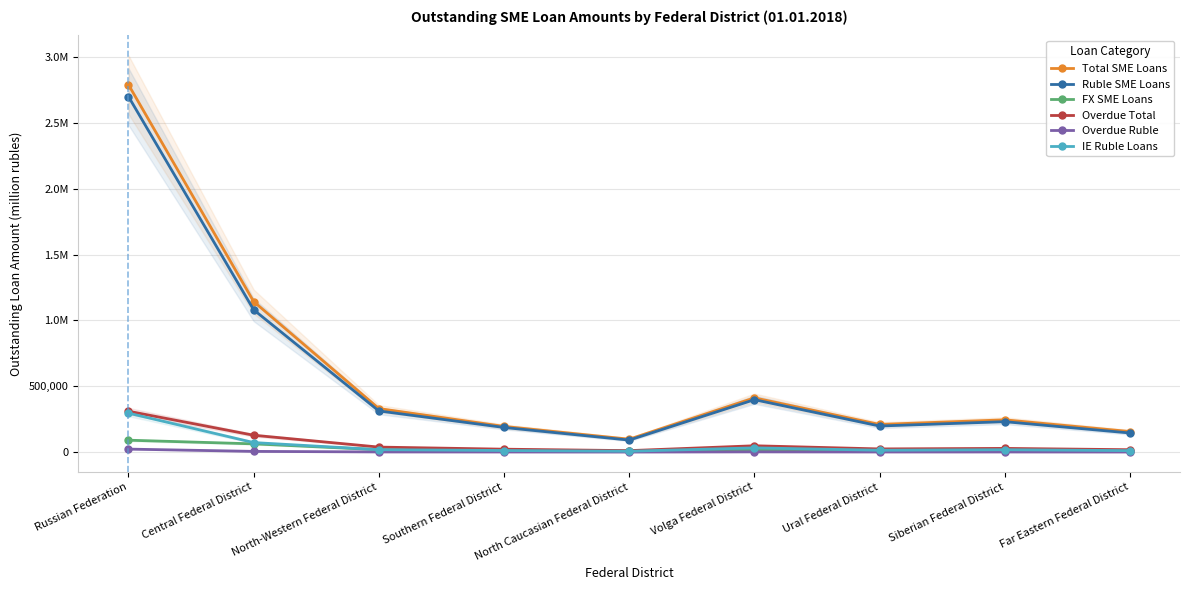

True or false: Overdue Total and Ruble SME Loans cross at least once.

False